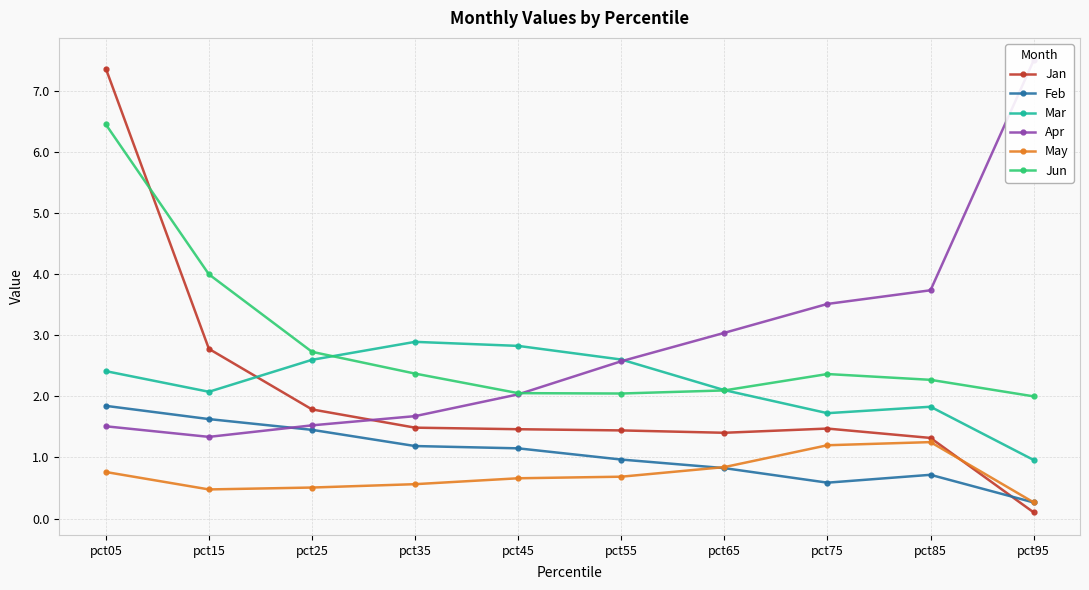

Is it true that May equals 0.7 at pct45?

True